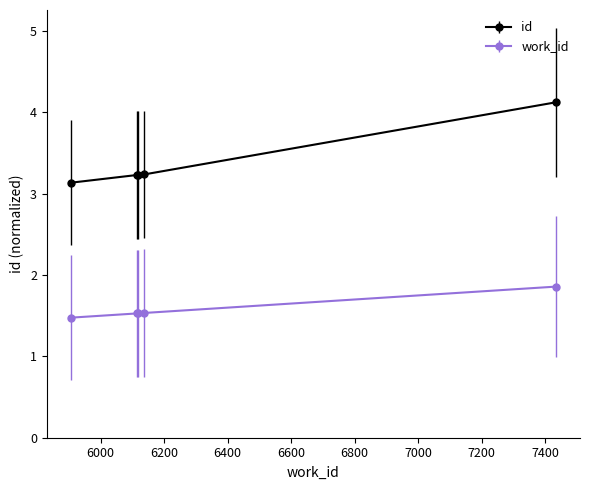

True or false: id has more than 1 interior local peaks.

False